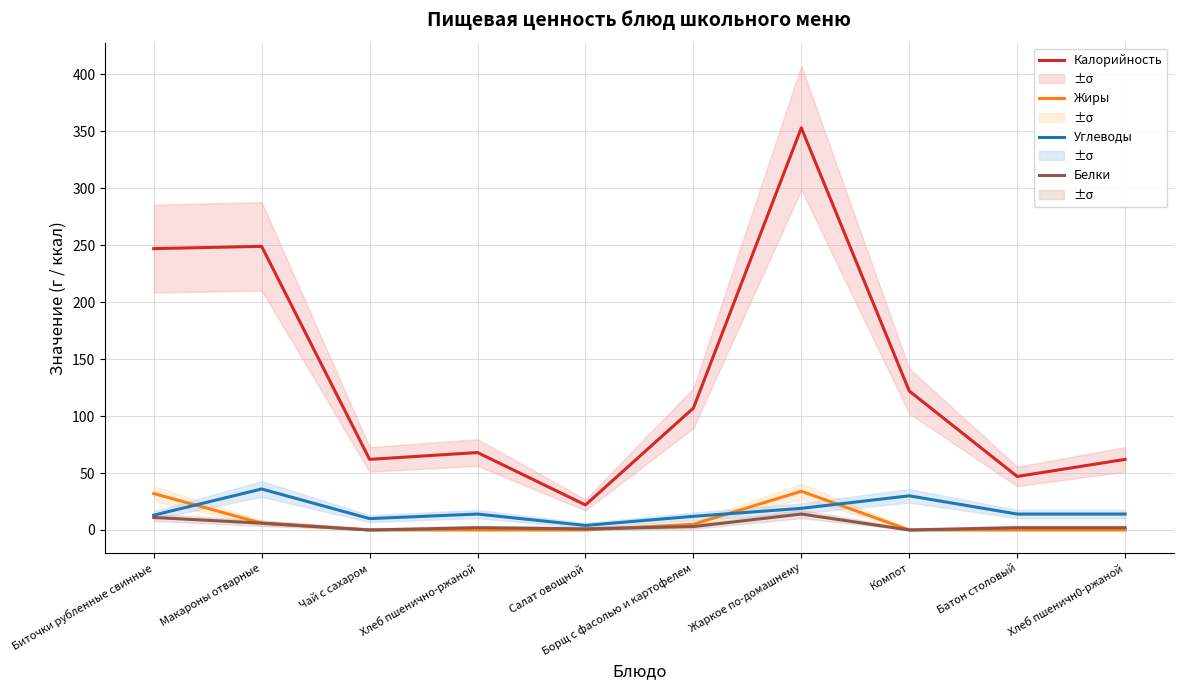

What is the label of the 3rd point from the left?

Чай с сахаром